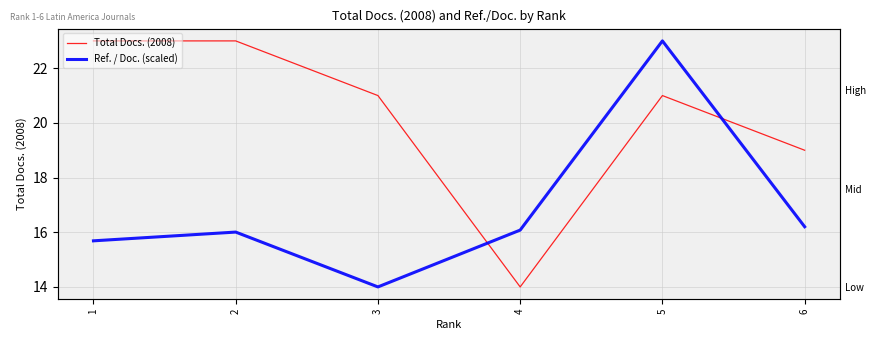

List the series in order of their peak value, lowest first.

Total Docs. (2008), Ref. / Doc. (scaled)